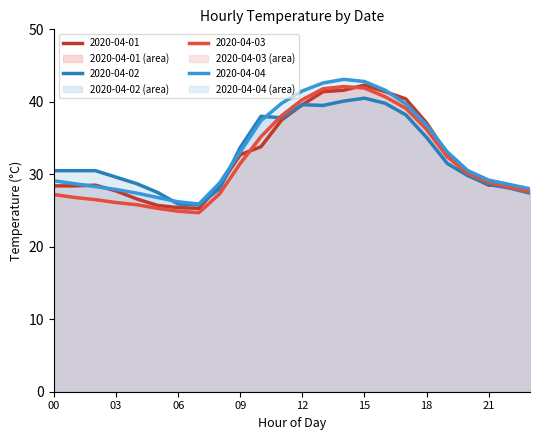

What is the difference between the maximum and minimum values in the 2020-04-01 series?

17.0